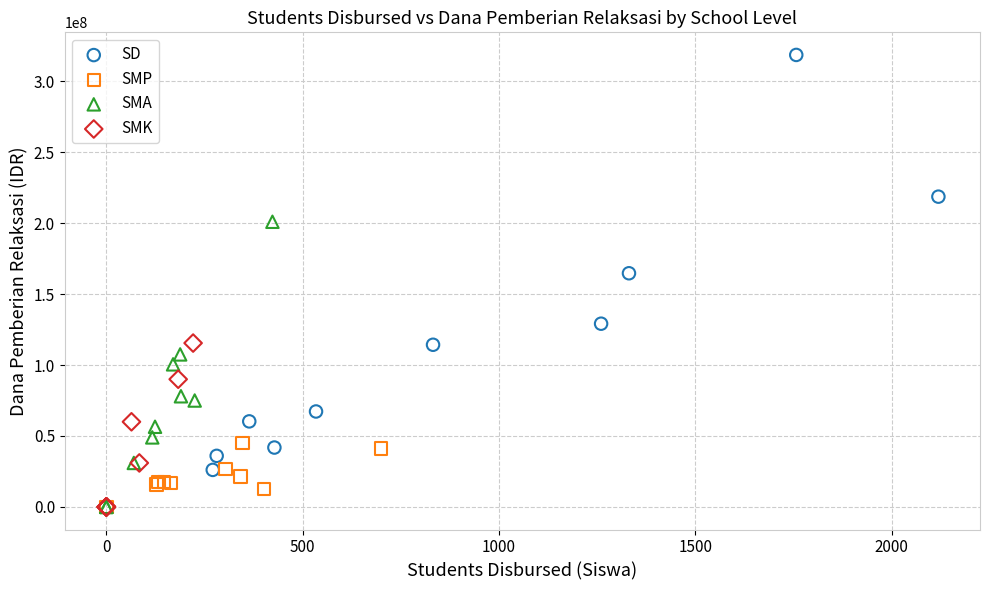

What are all the series names shown in the legend?

SD, SMP, SMA, SMK